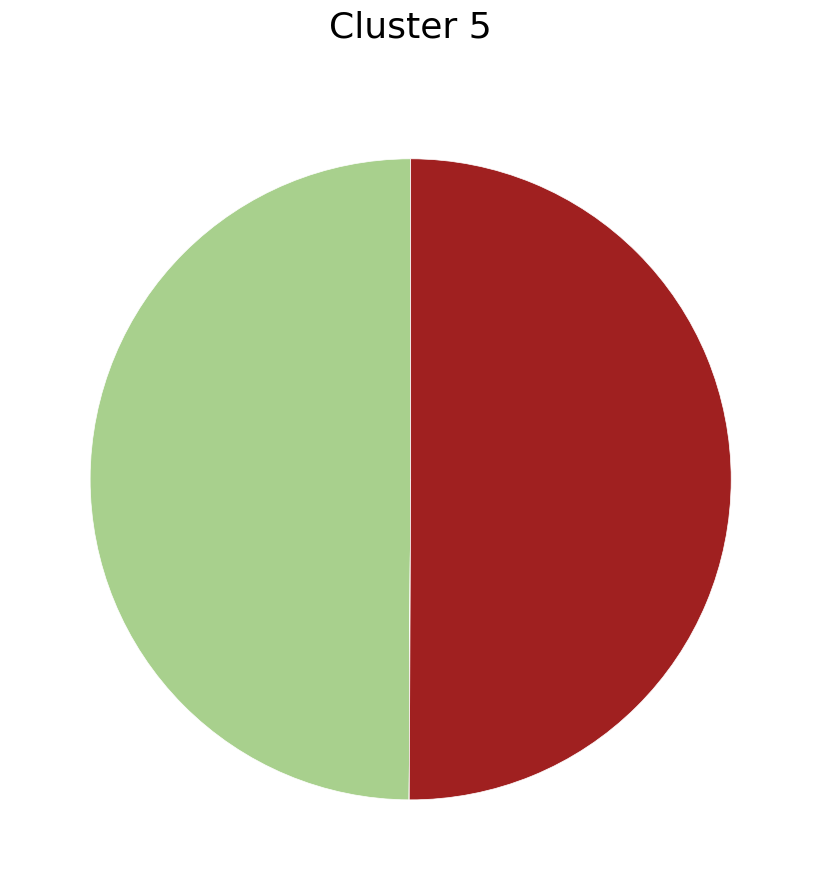

What is the smallest slice in the pie chart?

118299